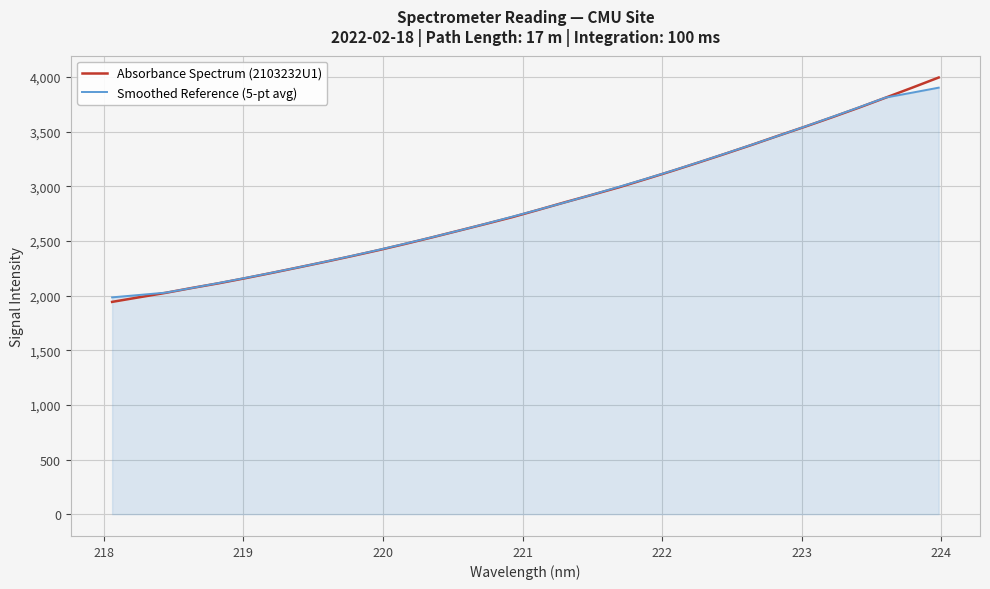

What is the greatest value displayed?

3996.3